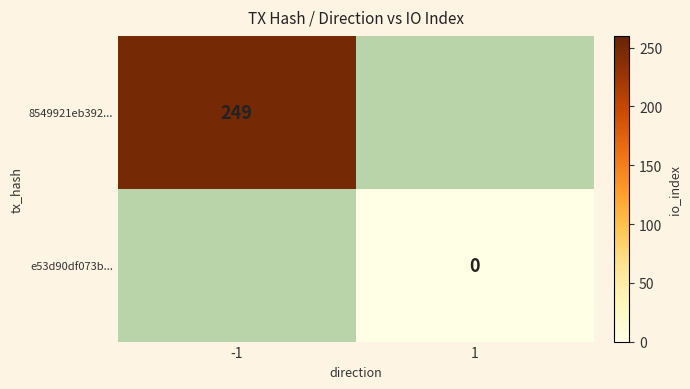

The 8549921eb392... series shows 249 at -1. True or false?

True